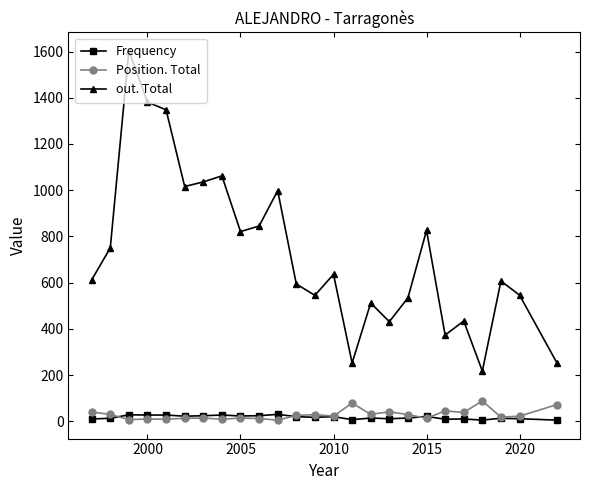

True or false: Position. Total and out. Total cross at least once.

False